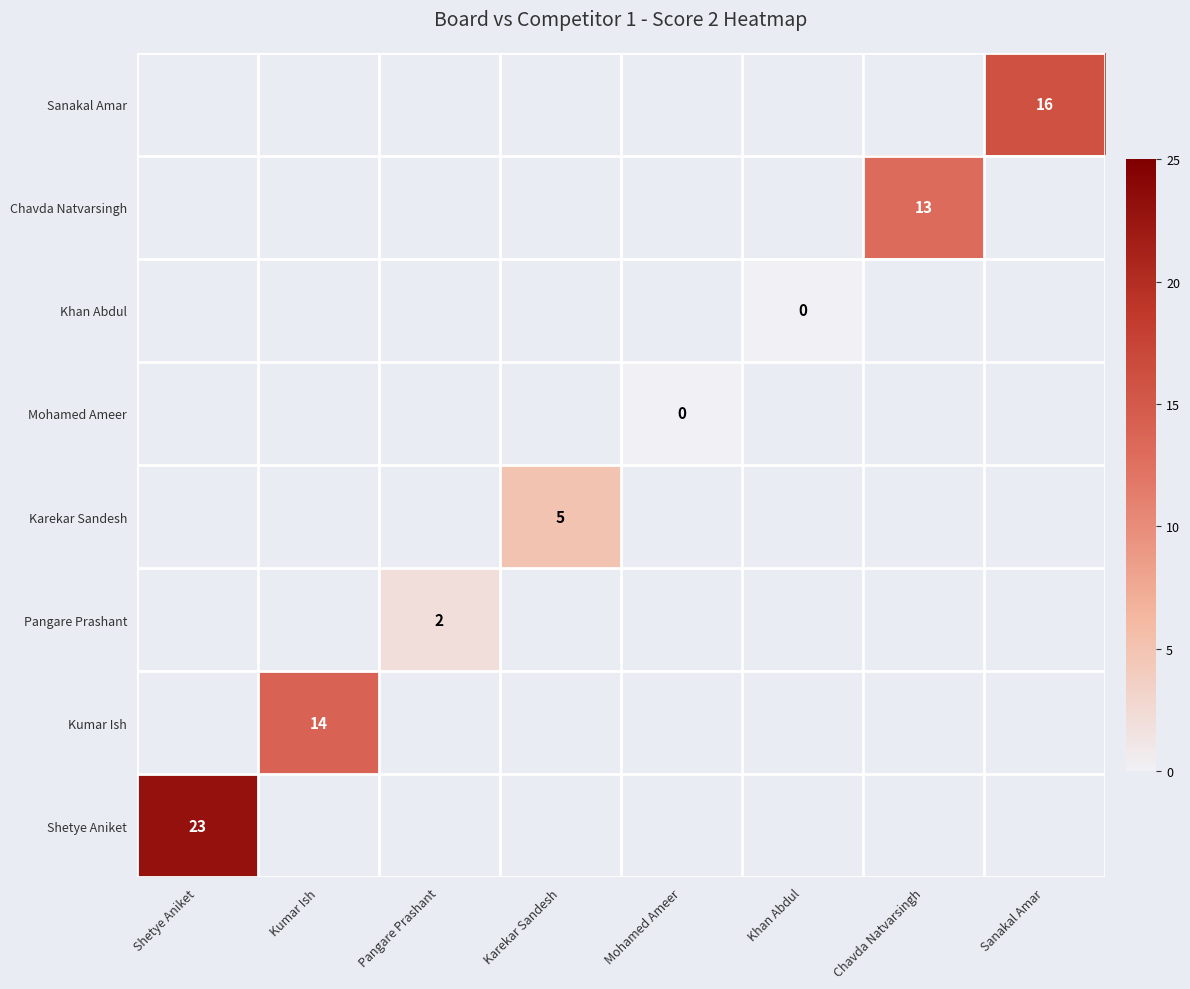

Which has a higher value, Chavda Natvarsingh or Kumar Ish?

Kumar Ish